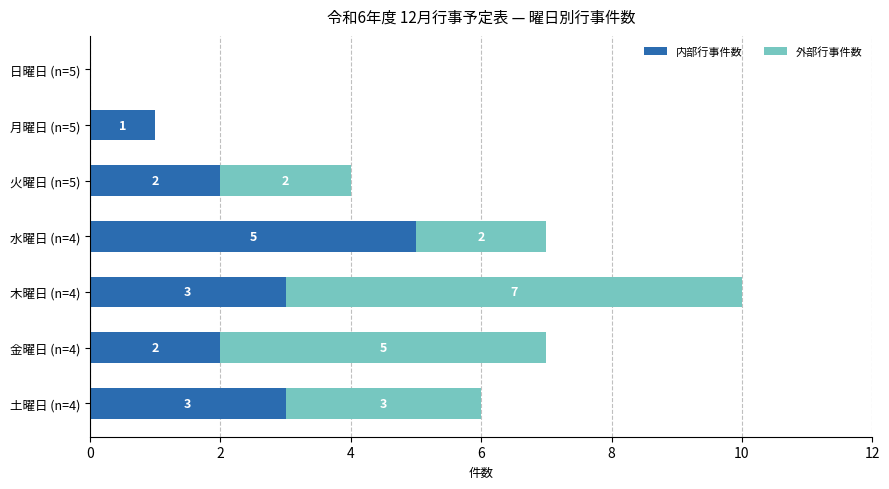

What is the sum of the 内部行事件数 values at 水曜日 (n=4) and 月曜日 (n=5)?

6